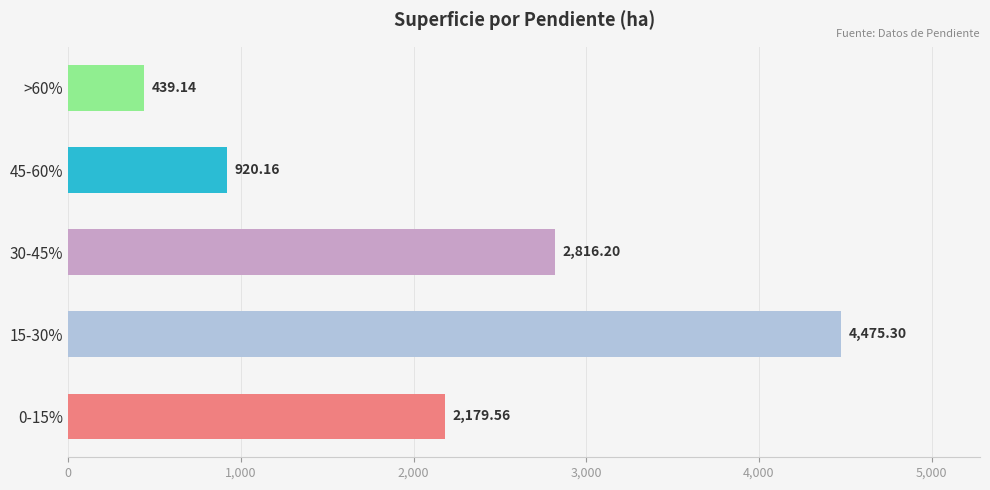

List the labels in order of value, smallest first.

>60%, 45-60%, 0-15%, 30-45%, 15-30%